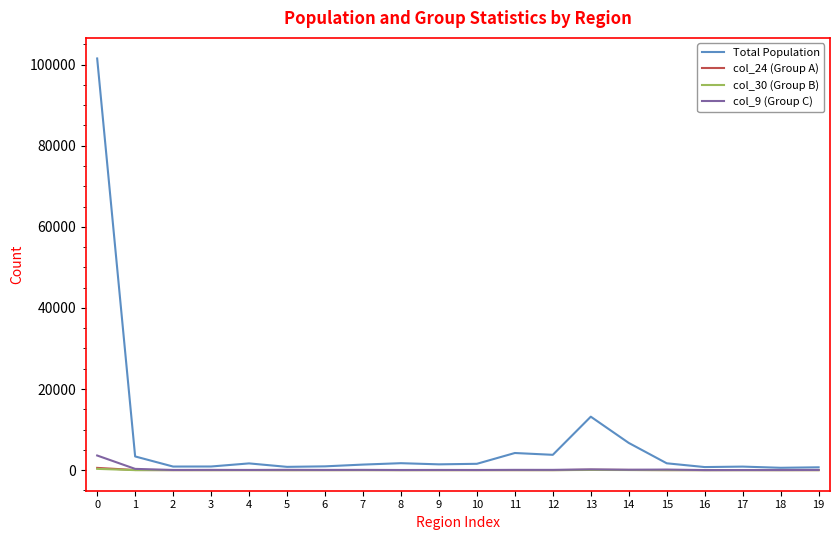

What is the total value across all series at 19?

755